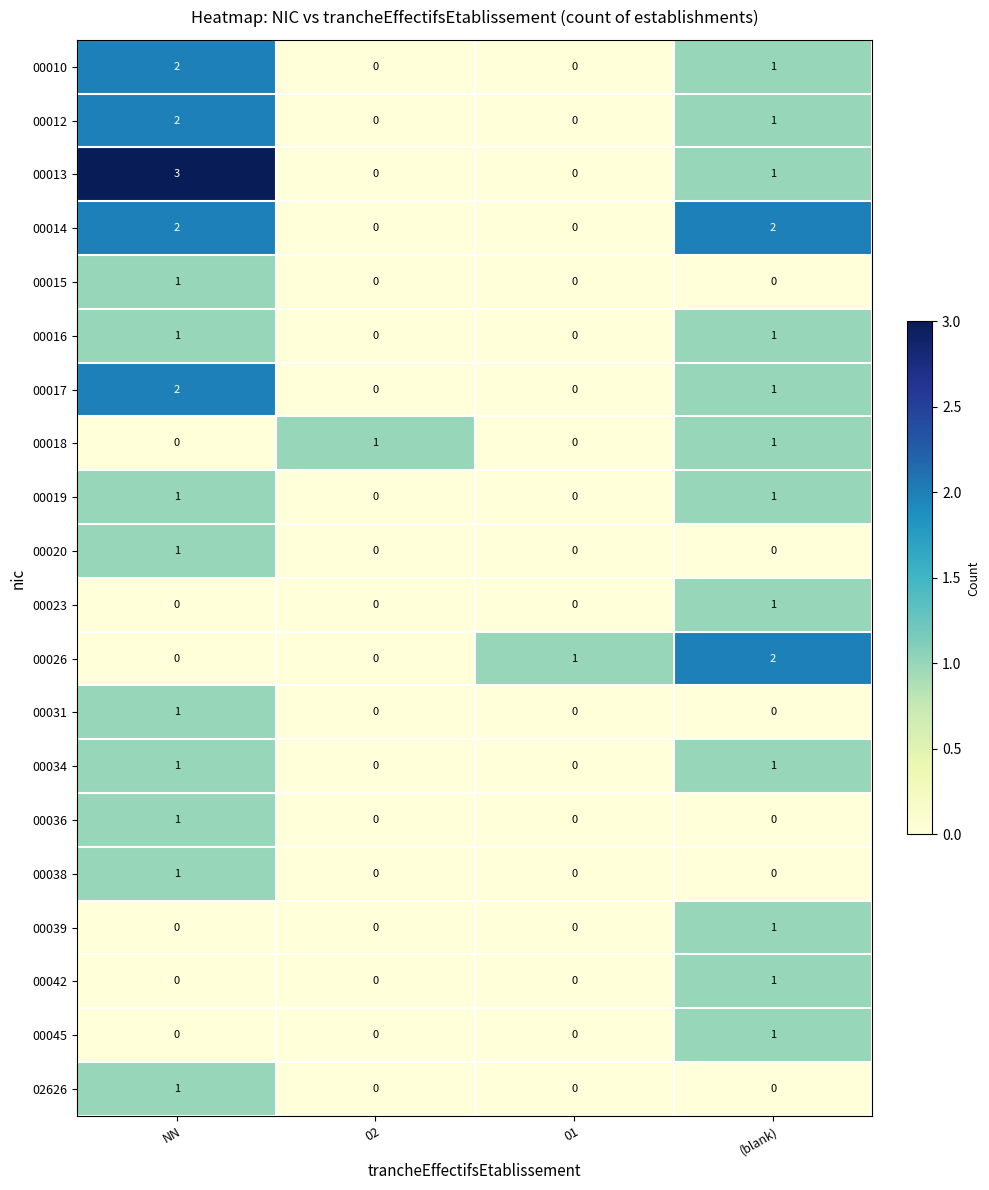

What is the sum of the 00014 values at NN and (blank)?

4